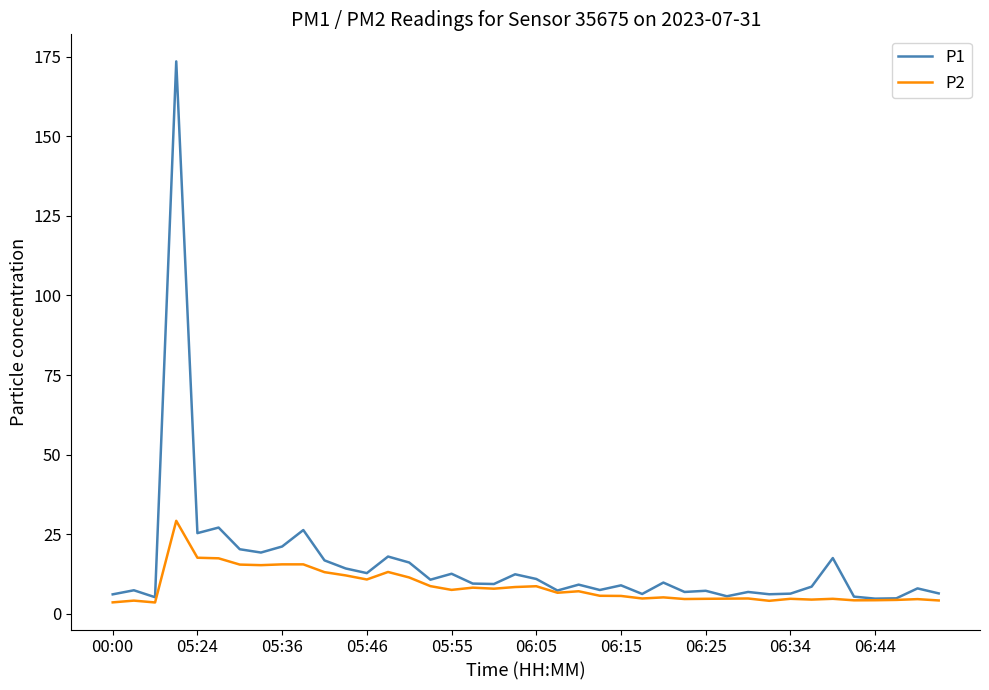

Which series has the widest spread of values?

P1